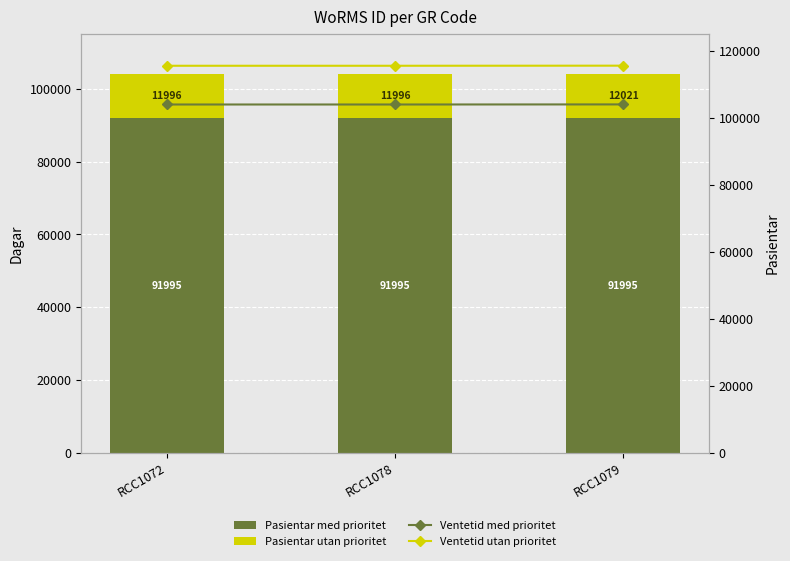

What are all the series names shown in the legend?

Pasientar med prioritet, Pasientar utan prioritet, Ventetid med prioritet, Ventetid utan prioritet